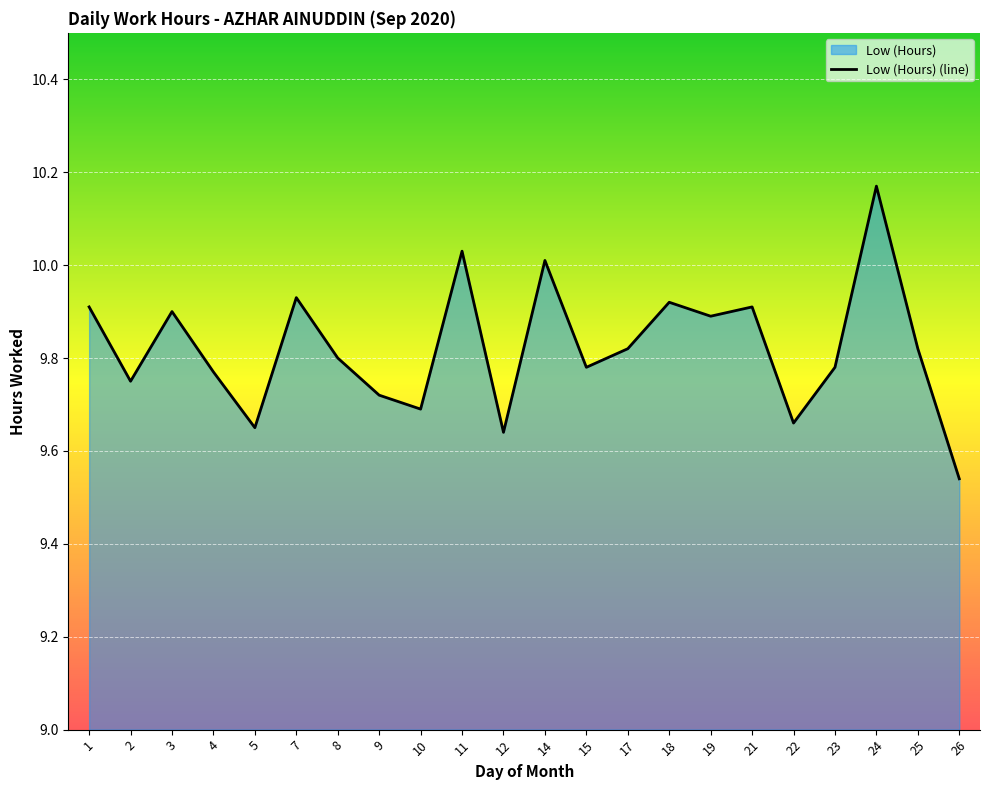

True or false: the data shows 9.9 at 18.

True